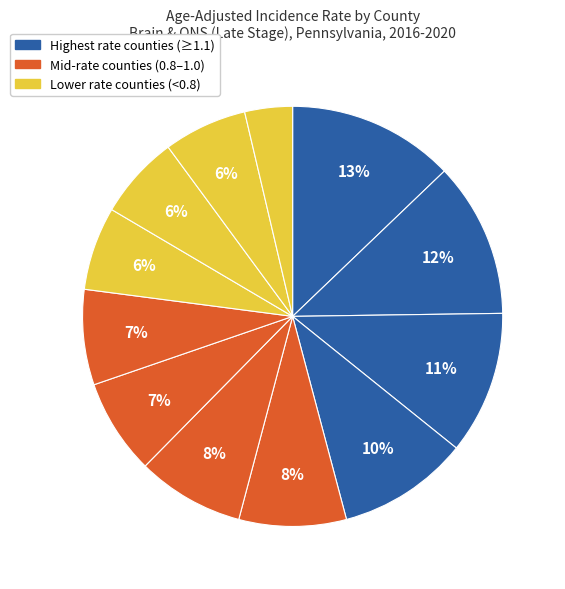

To the nearest percent, what is the average slice percentage?

8%